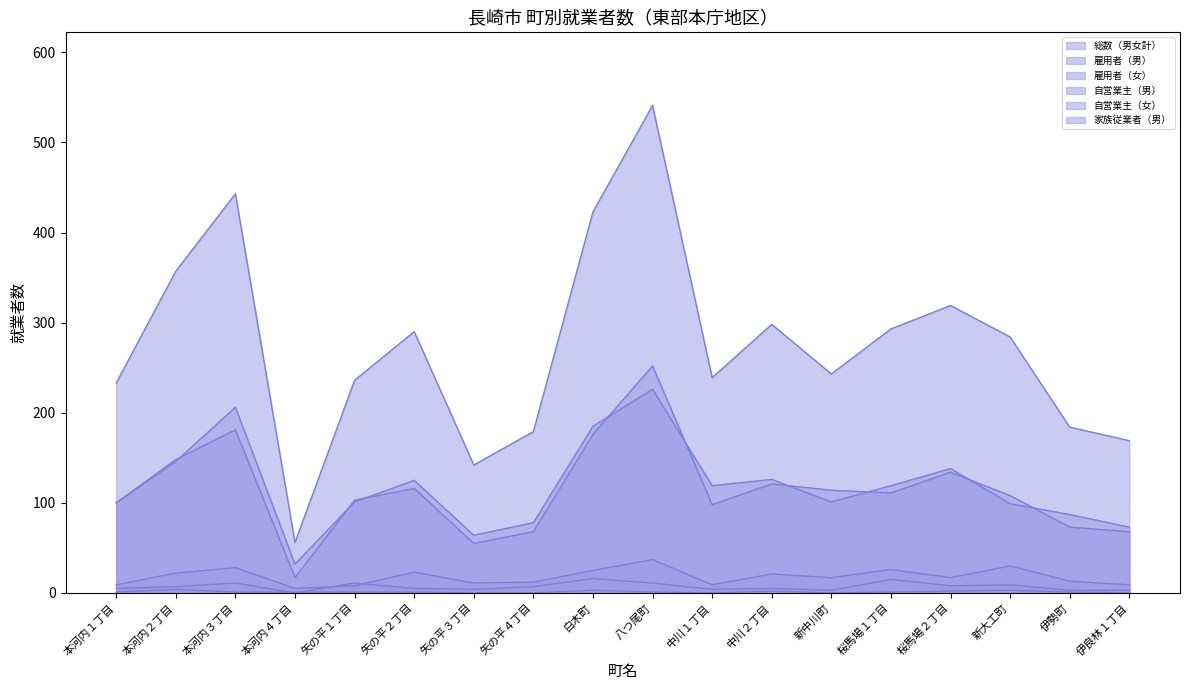

The value of 自営業主（女） at 伊勢町 is 4. True or false?

False